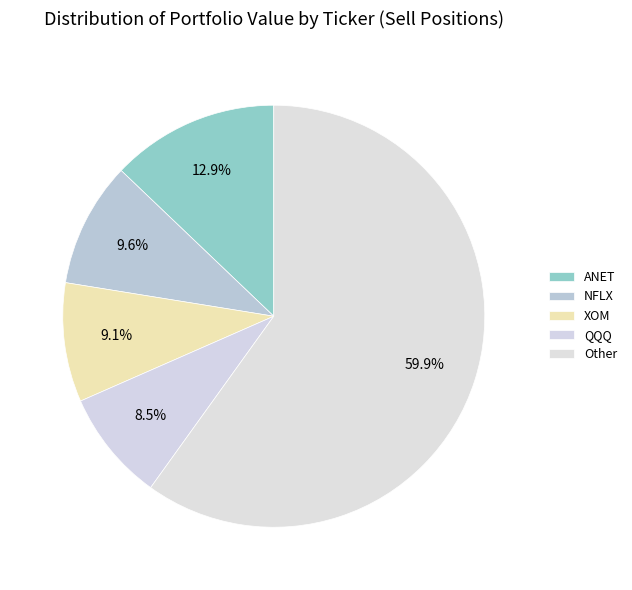

Is there any slice that represents more than half of the pie?

Yes